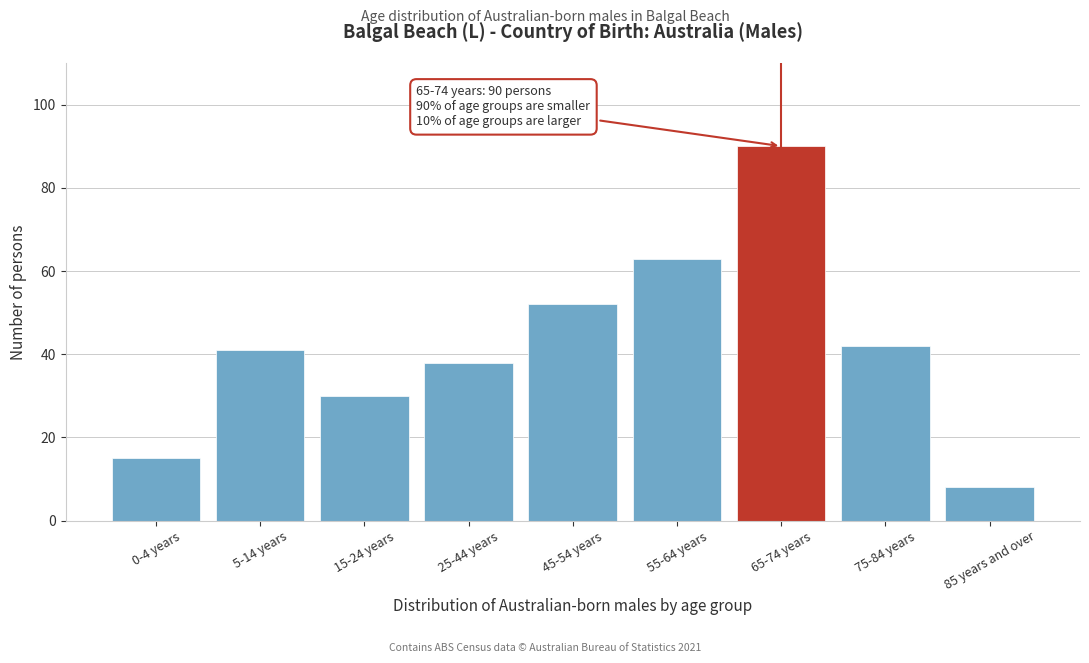

Reading left to right, transcribe all the data shown in this chart.

15	41	30	38	52	63	90	42	8